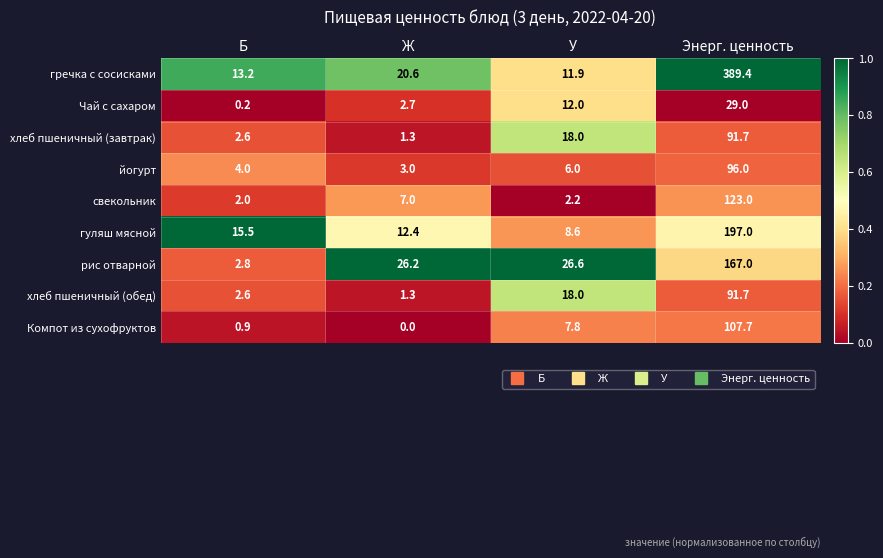

Which series changed the most between Б and У?

рис отварной